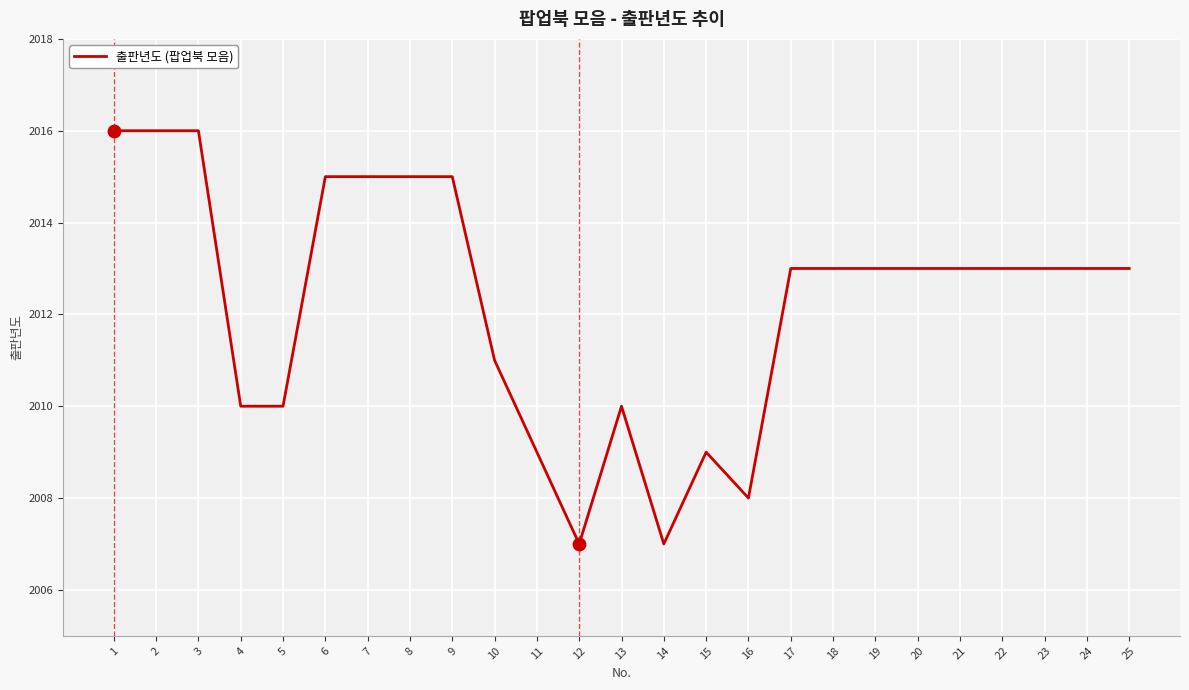

What is the change in value from 13 to 14?

-3